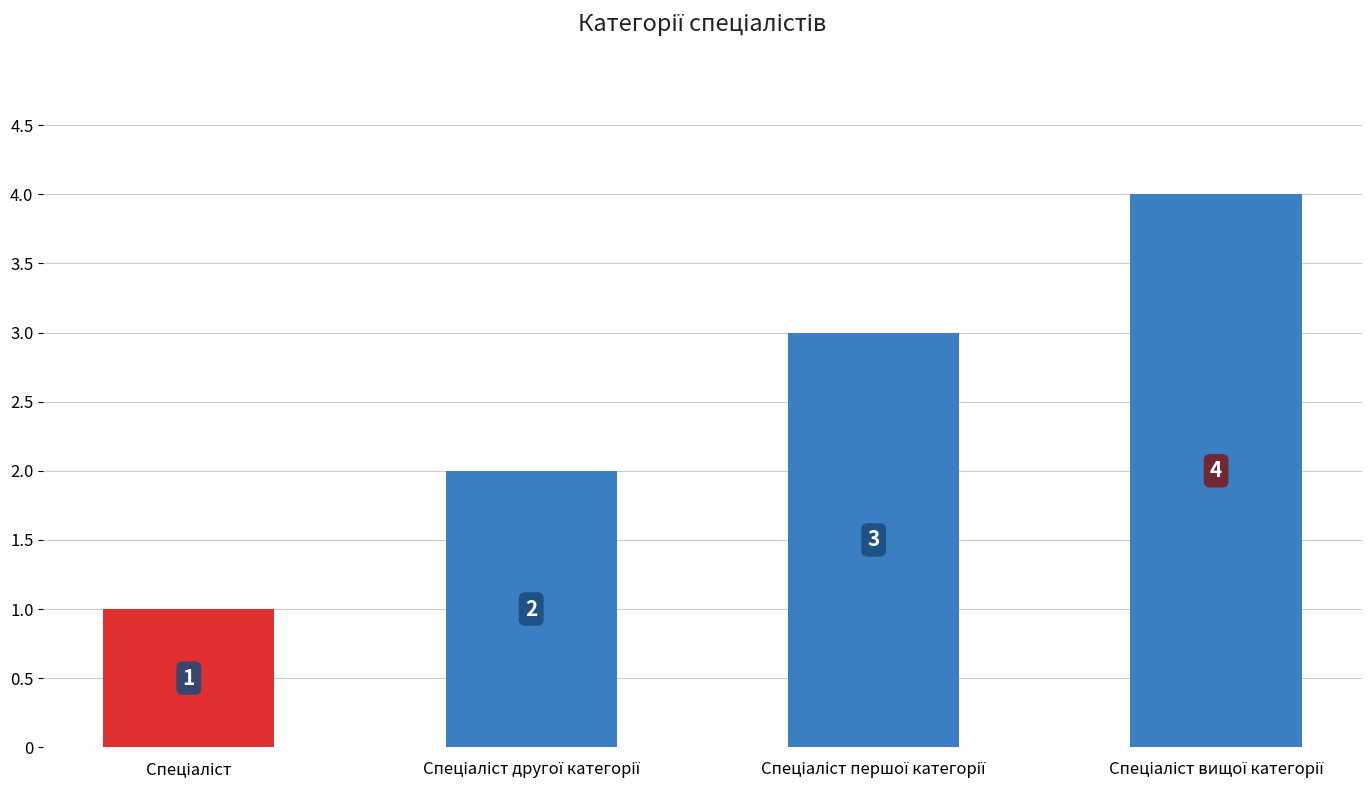

What is the sum of all values?

10